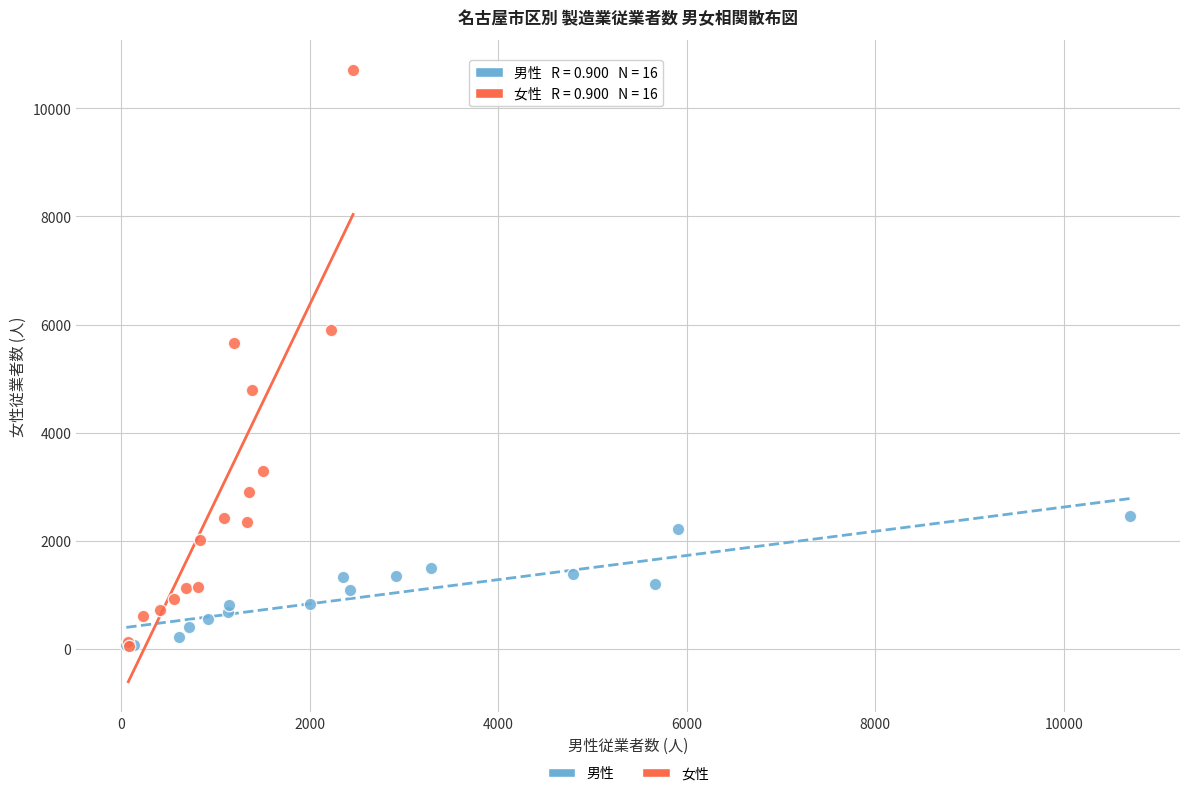

Which series has the largest Y range (max minus min)?

女性